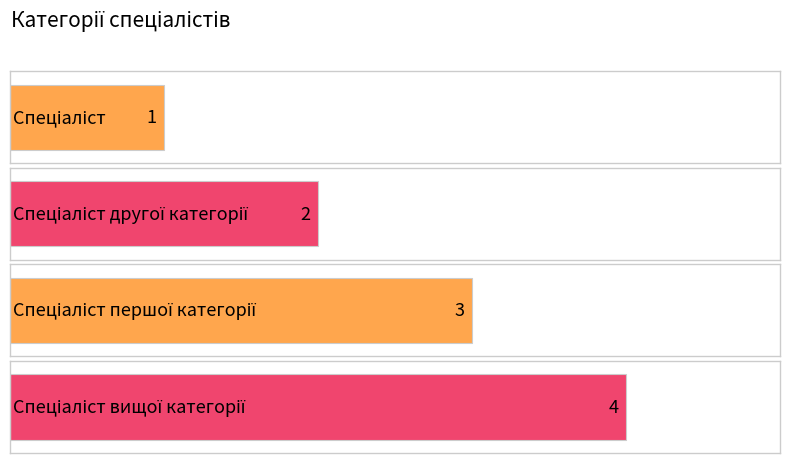

What is the change in value from Спеціаліст першої категорії to Спеціаліст вищої категорії?

+1